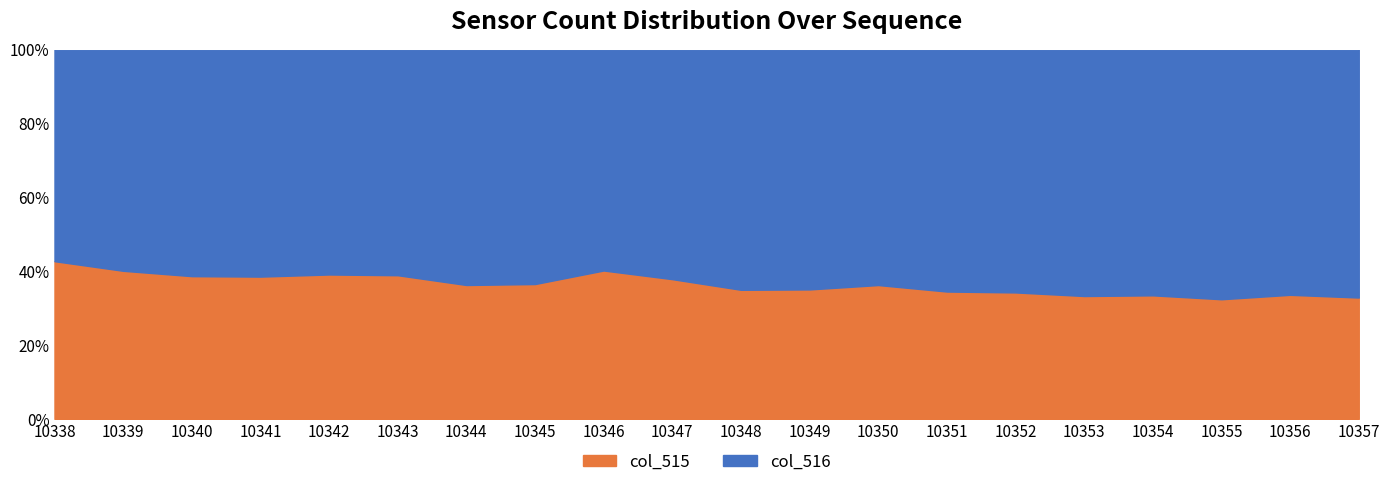

At which label does col_516 first exceed 16138?

10348